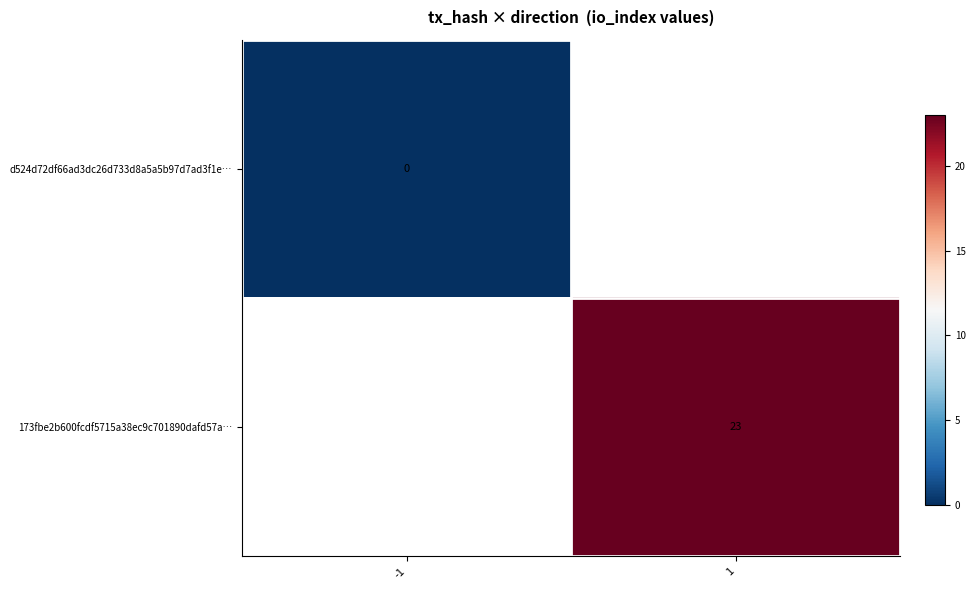

At how many categories does at least one series exceed 17?

1